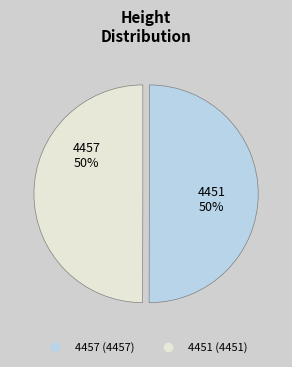

Count the number of slices in the pie.

2